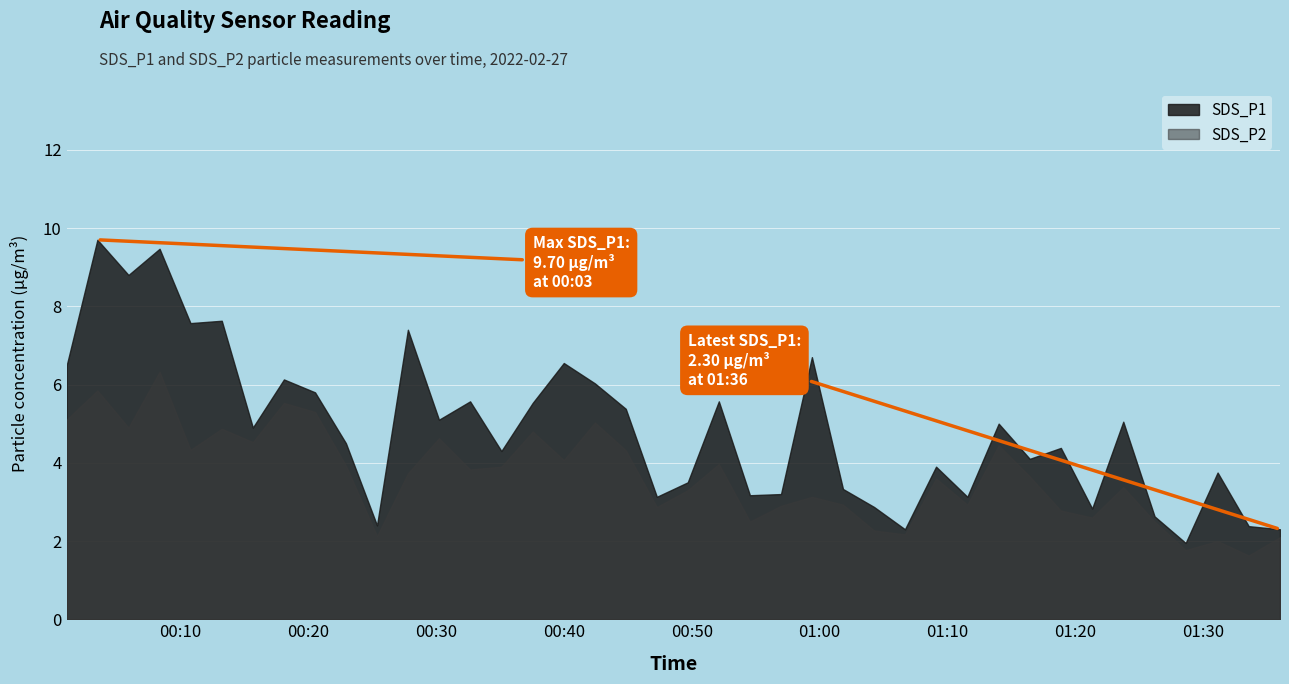

Reading left to right, extract all data points from this chart.

SDS_P1: 0=6.5	1=9.7	2=8.8	3=9.5	4=7.6	5=7.6	6=4.9	7=6.1	8=5.8	9=4.5	10=2.4	11=7.4	12=5.1	13=5.6	14=4.3	15=5.5	16=6.5	17=6.0	18=5.4	19=3.1	20=3.5	21=5.6	22=3.2	23=3.2	24=6.7	25=3.3	26=2.9	27=2.3	28=3.9	29=3.1	30=5.0	31=4.1	32=4.4	33=2.8	34=5.0	35=2.6	36=1.9	37=3.8	38=2.4	39=2.3
SDS_P2: 0=5.1	1=5.8	2=4.9	3=6.3	4=4.3	5=4.9	6=4.5	7=5.5	8=5.3	9=3.9	10=2.1	11=3.7	12=4.6	13=3.8	14=3.9	15=4.8	16=4.1	17=5.0	18=4.3	19=2.9	20=3.3	21=4.0	22=2.5	23=2.9	24=3.1	25=2.9	26=2.3	27=2.2	28=3.6	29=2.9	30=4.5	31=3.6	32=2.8	33=2.6	34=3.4	35=2.5	36=1.8	37=2.0	38=1.6	39=2.1